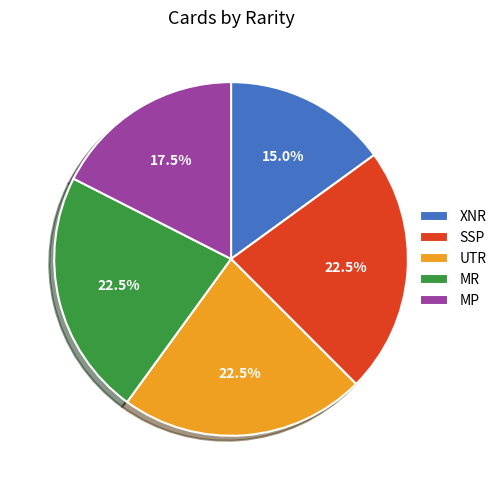

Does SSP represent more than half of the total?

No